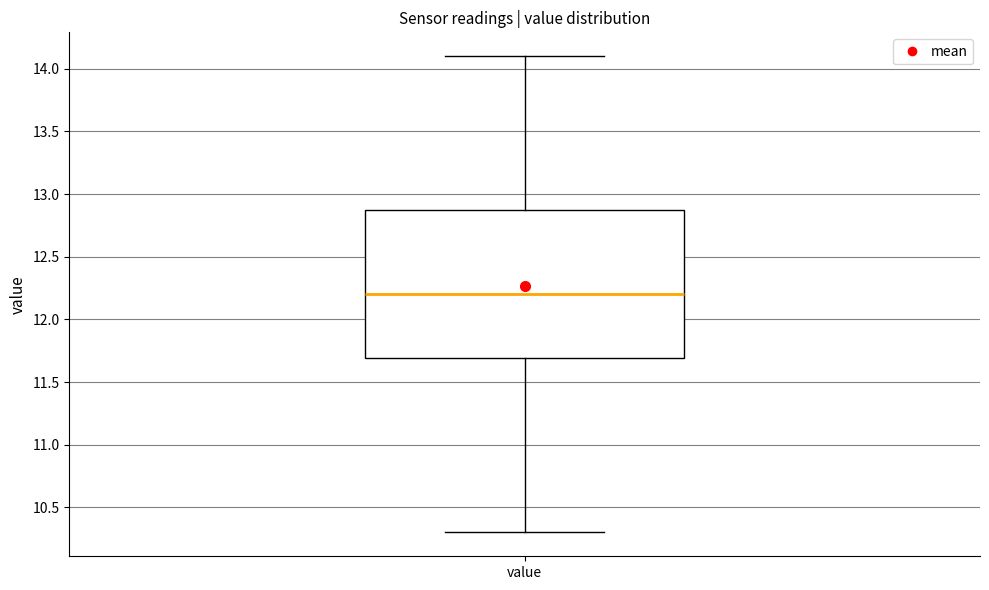

Transcribe this box plot: give where the median line is, the range the box spans, and where the two whiskers end, as read against the y-axis. The values are not printed on the chart, so give them approximately, as read against the axis.

median 12.20, box 11.70 to 12.85, whiskers 10.30 to 14.10